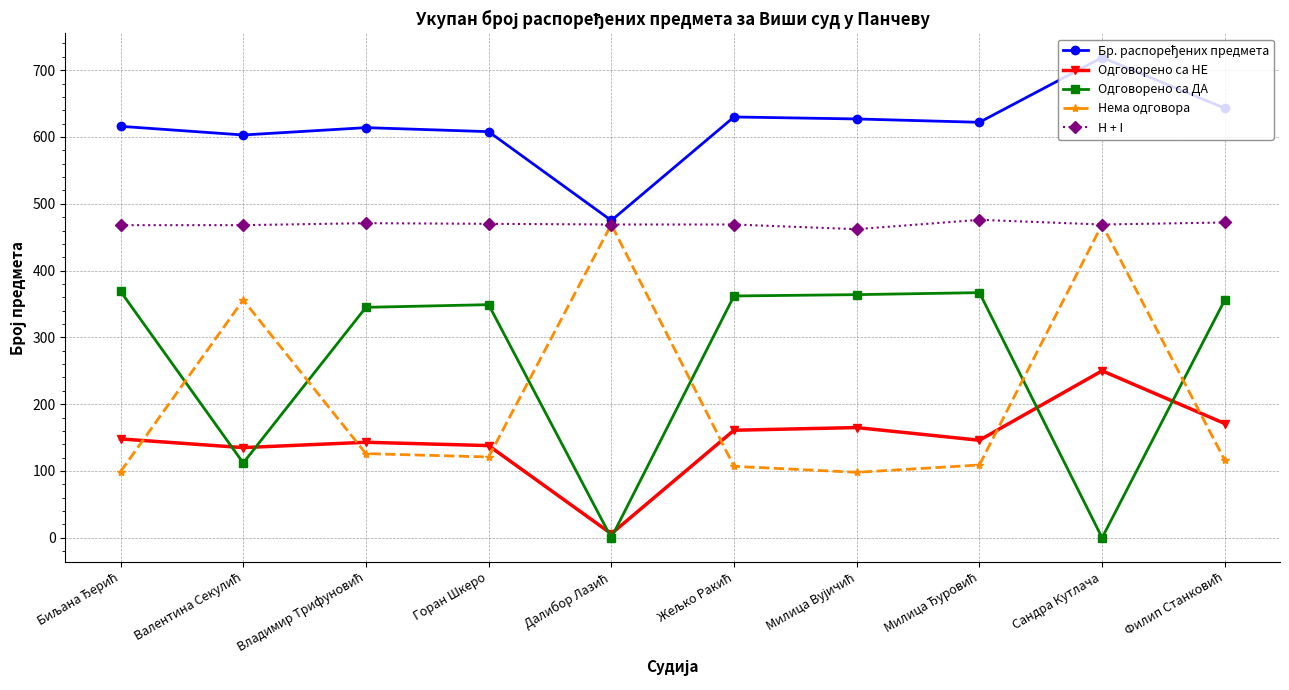

True or false: H + I and Одговорено са НЕ cross at least once.

False